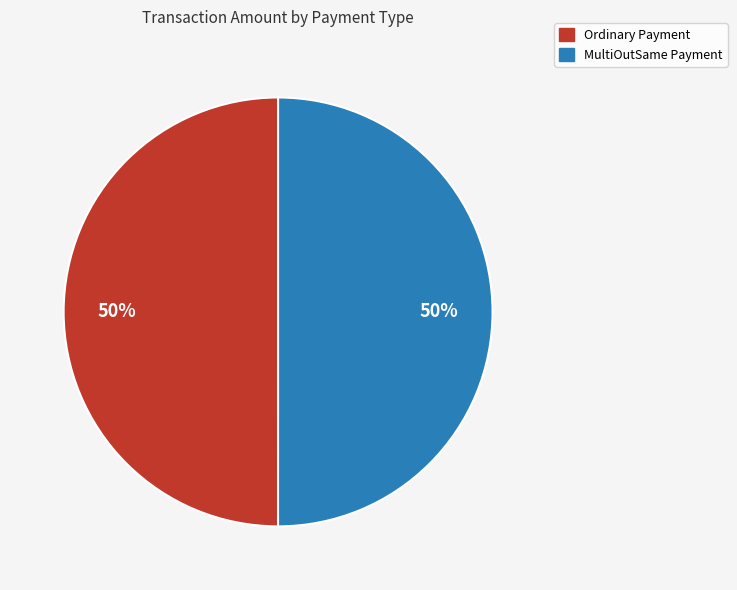

Combined, do MultiOutSame Payment and Ordinary Payment account for over 50%?

Yes